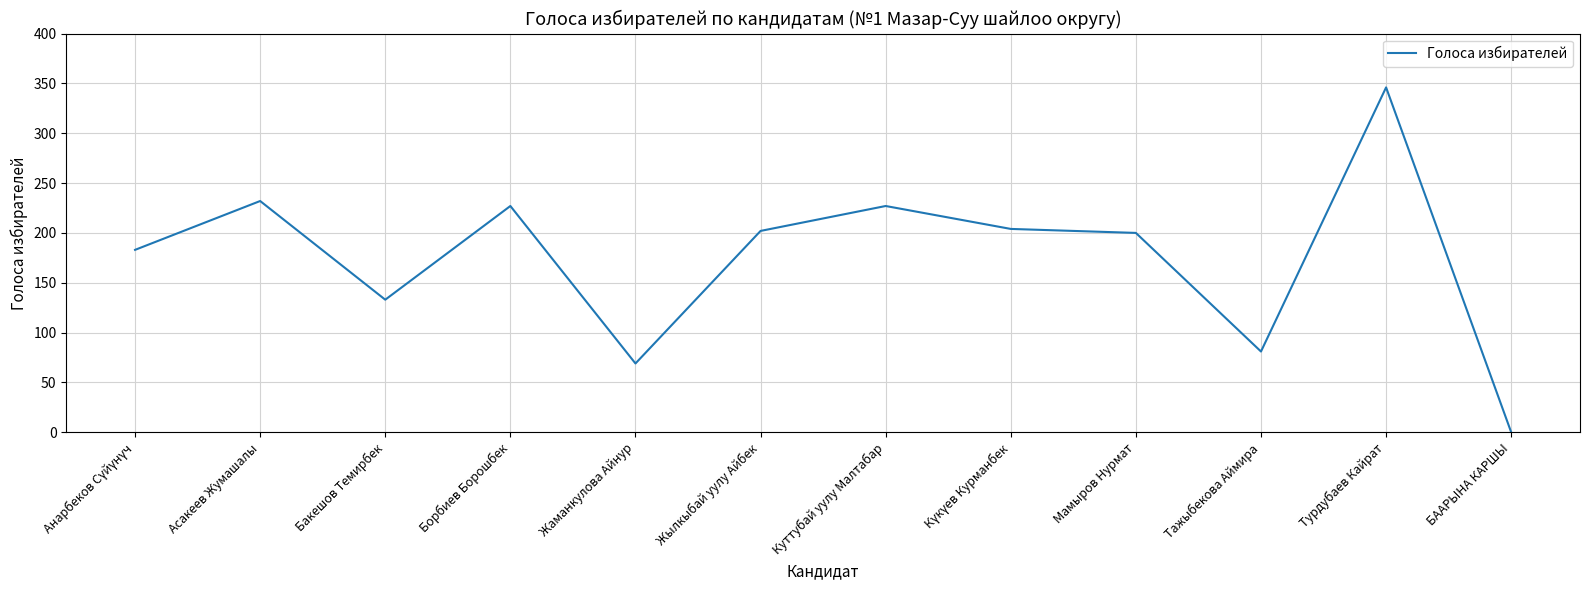

Where is the first local minimum?

Бакешов Темирбек